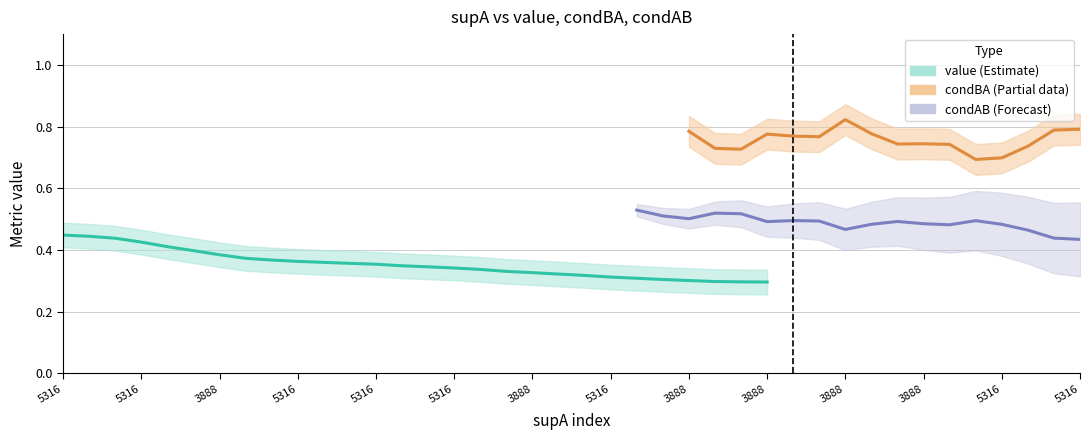

List the series in order of their overall mean, lowest first.

value, condAB, condBA